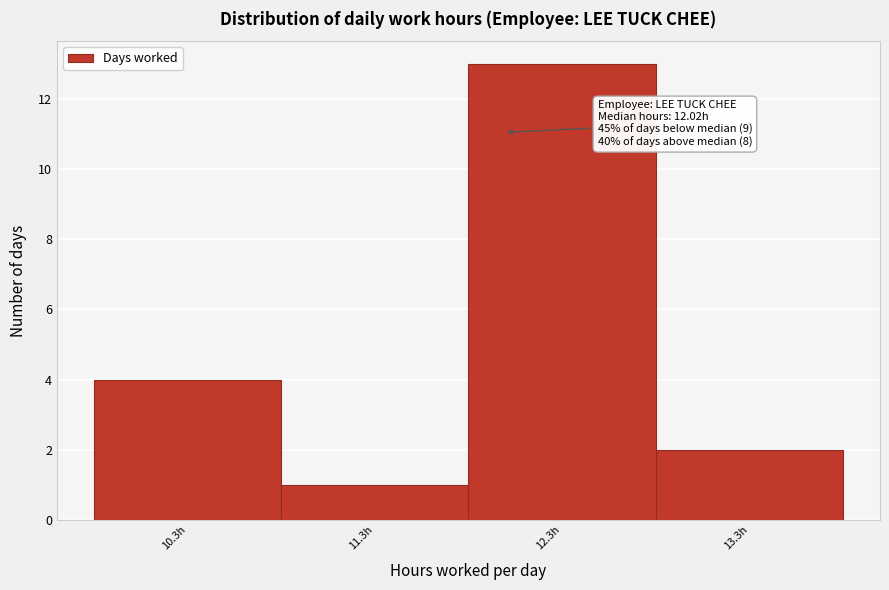

Over which range of the x-axis is the bar tallest?

11.83 to 12.83